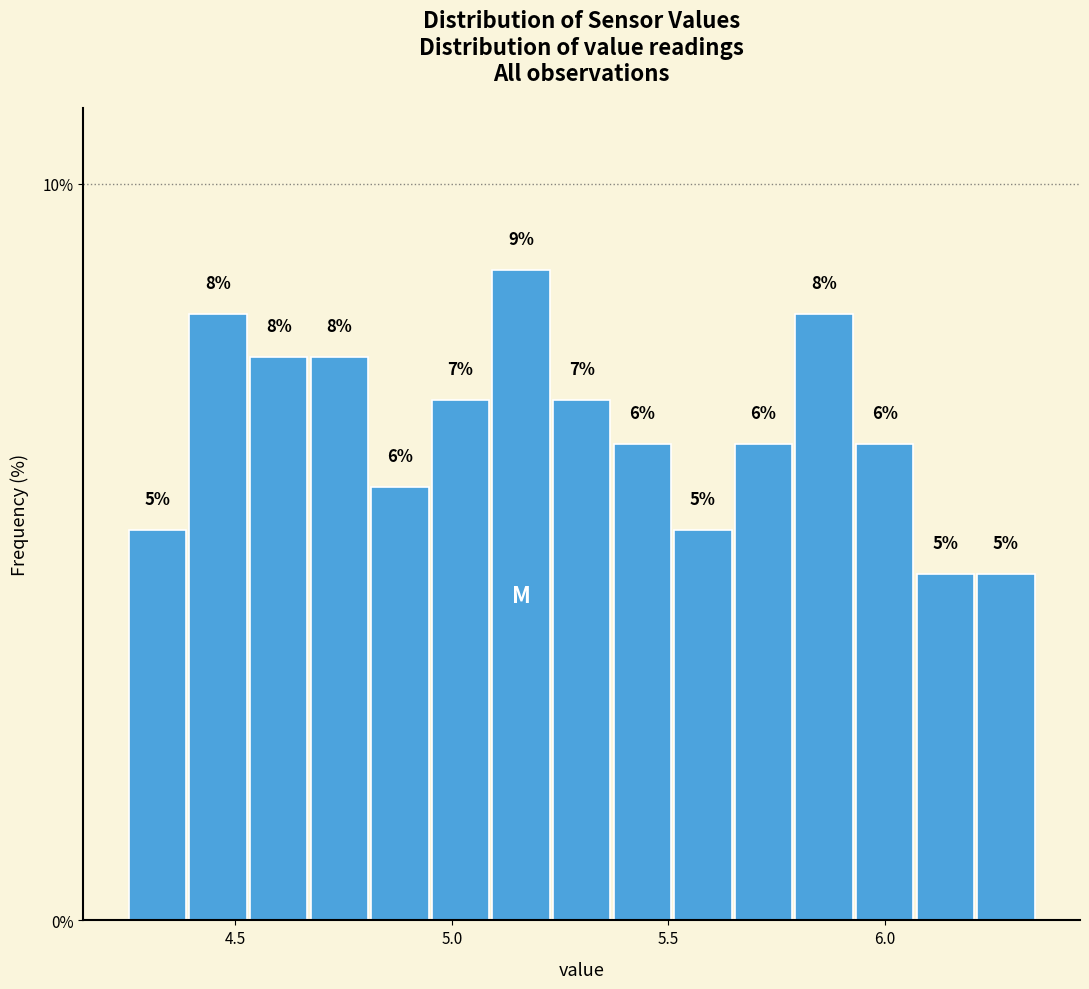

Read against the x-axis, roughly where is the centre of the tallest bar?

5.15